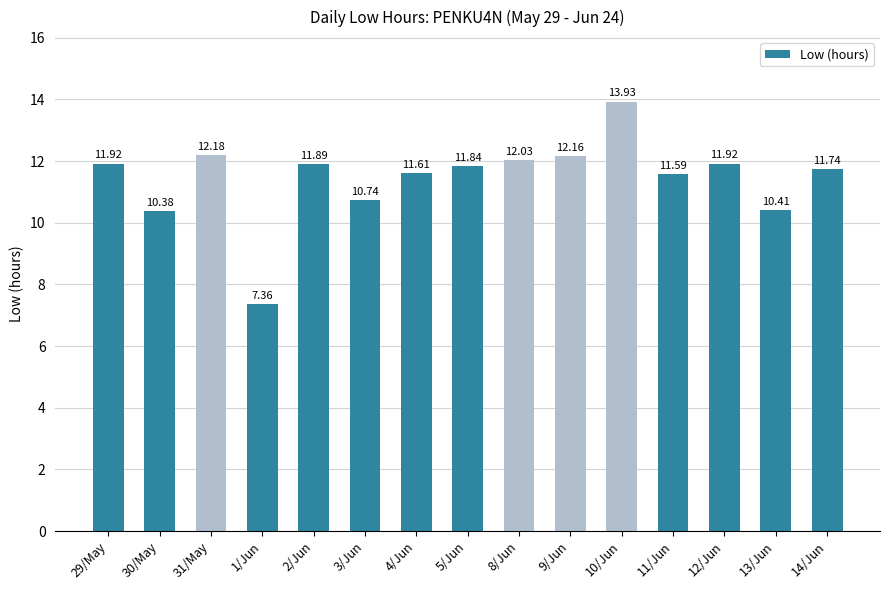

Between 13/Jun and 29/May, which is larger?

29/May